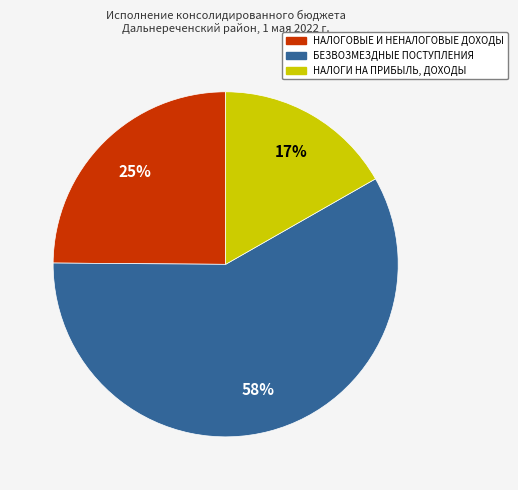

True or false: НАЛОГОВЫЕ И НЕНАЛОГОВЫЕ ДОХОДЫ accounts for 25% of the total.

True